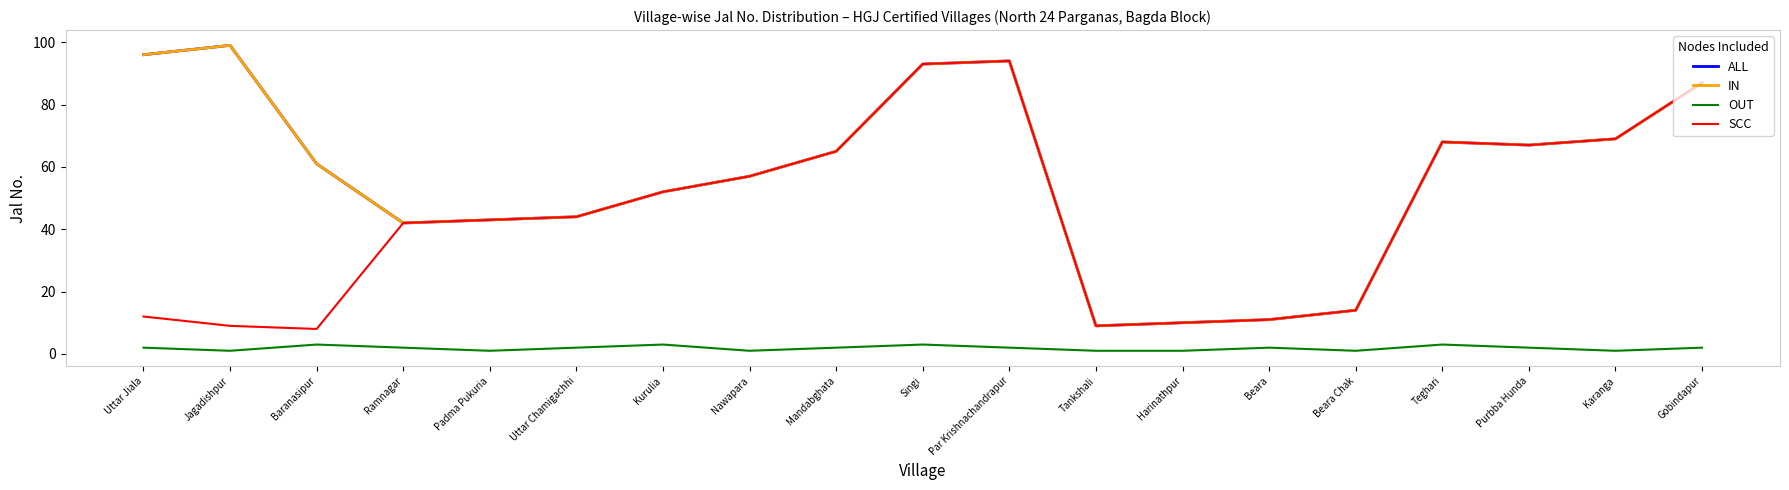

The SCC series shows 69 at Karanga. True or false?

True